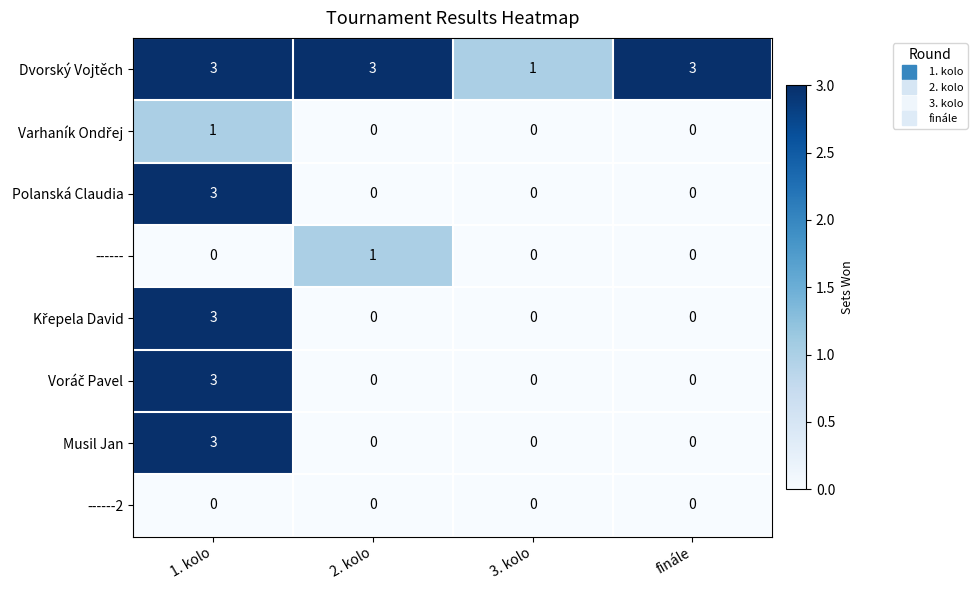

What is the difference between the highest and lowest values at finále?

3